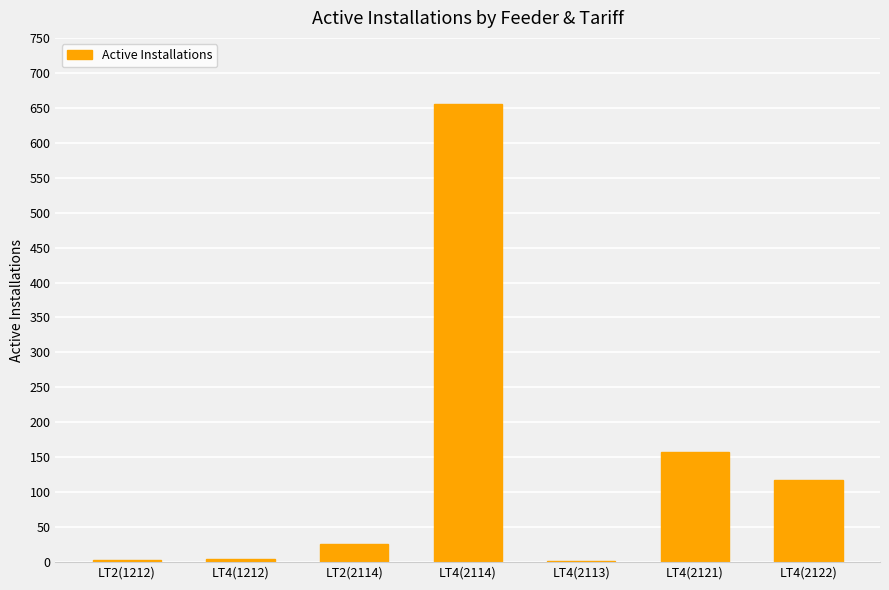

Which category has the highest value across all series?

LT4(2114)